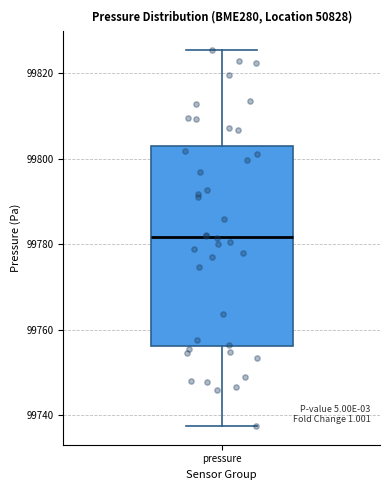

Read this box plot against the y-axis: the position of the median line, the range covered by the box, and the ends of both whiskers. The values are not printed on the chart, so give them approximately, as read against the axis.

median 99782, box 99756 to 99802, whiskers 99738 to 99826